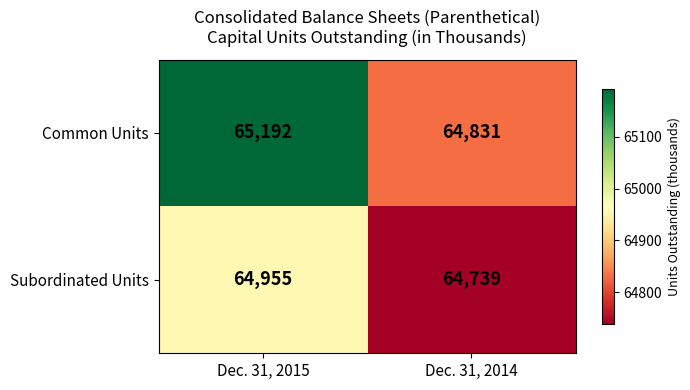

List the series in order of their overall mean, lowest first.

Subordinated Units, Common Units